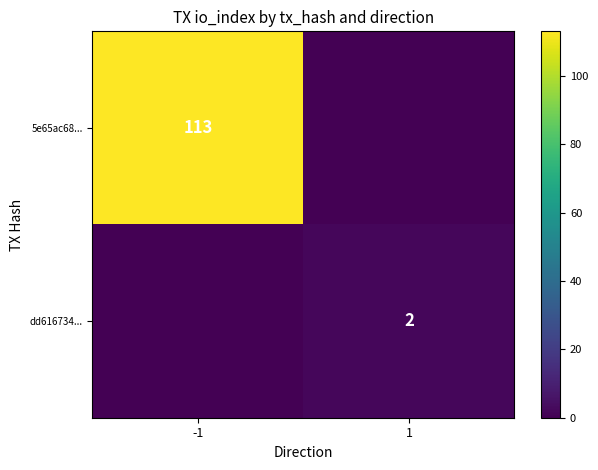

Is it true that 5e65ac68... equals 113 at -1?

True